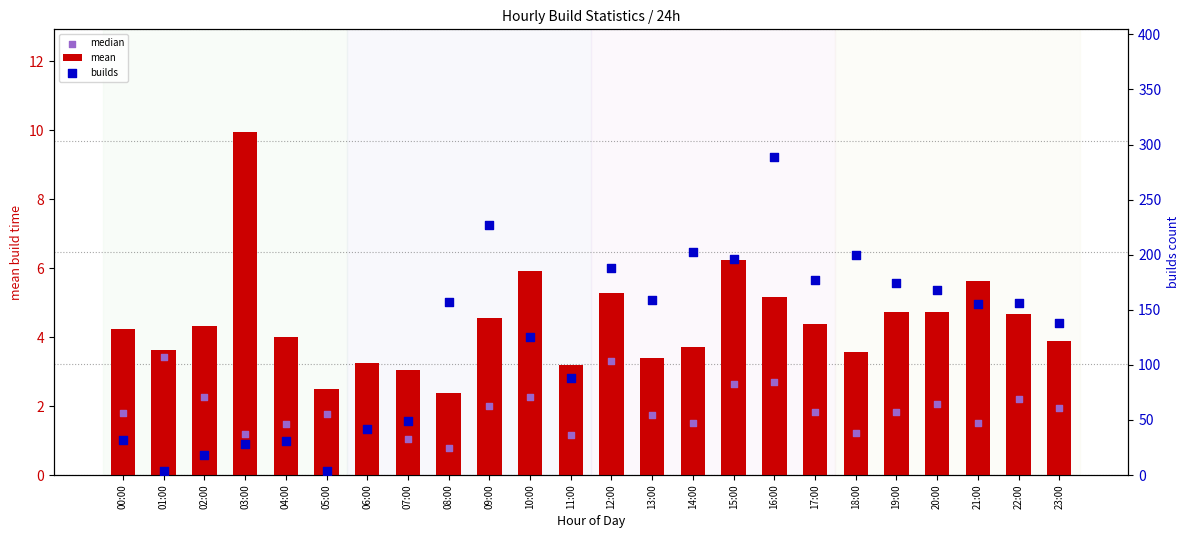

Which series has the largest total across all categories?

builds